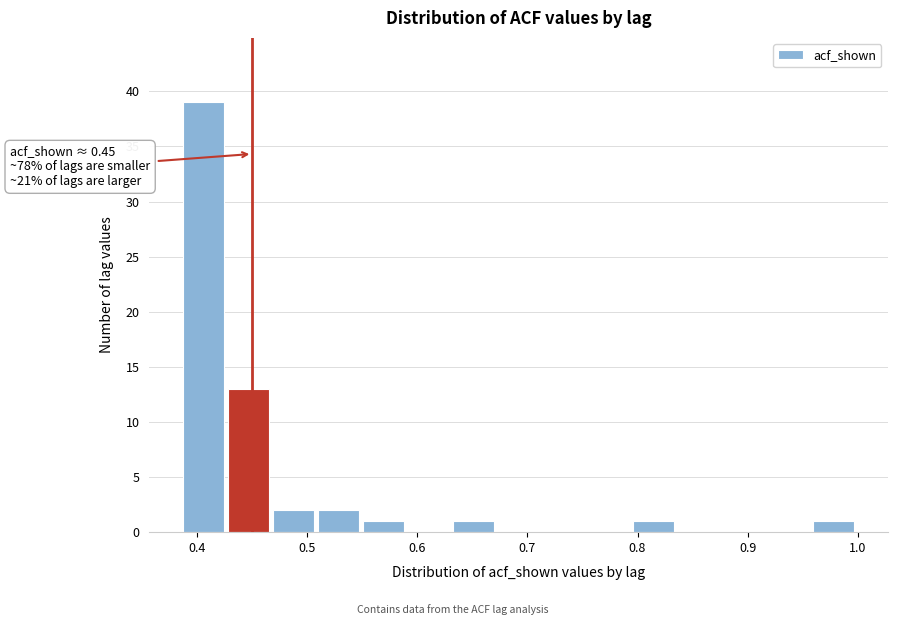

Which range on the x-axis has the tallest bar?

0.39 to 0.43